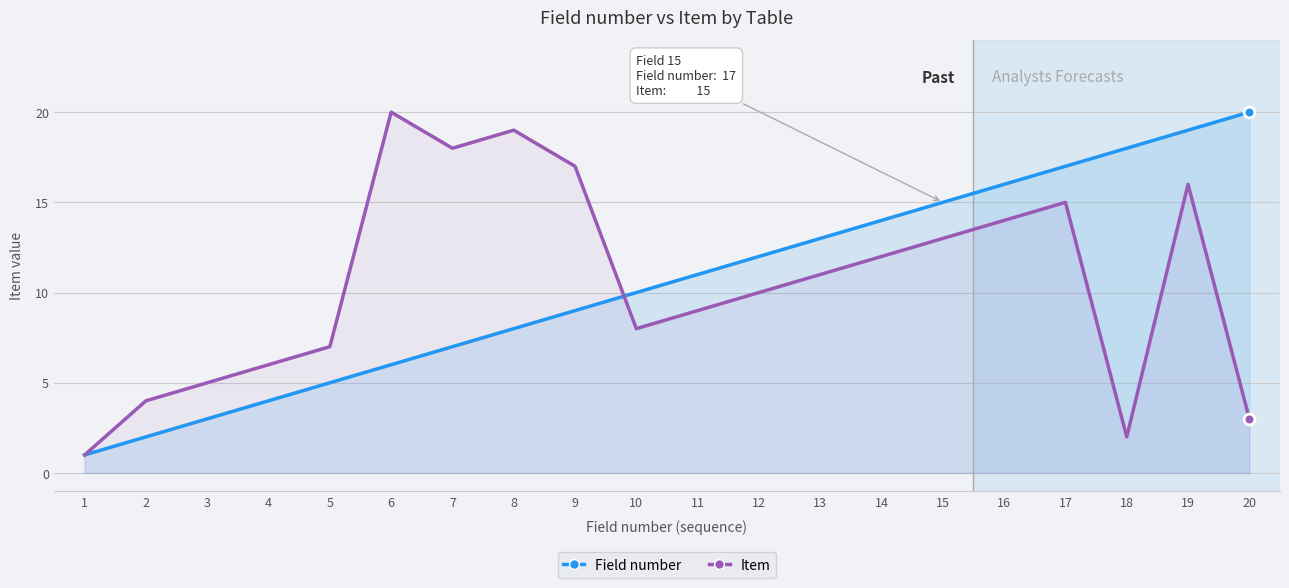

At which category is the sum across all series the highest?

19